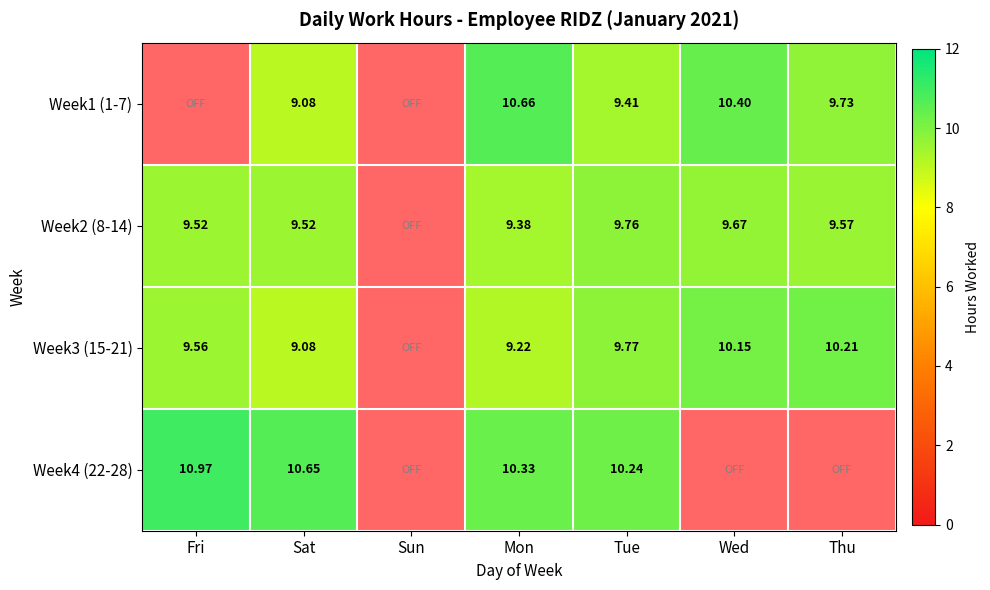

What is the difference between the maximum and minimum values in the Week2 (8-14) series?

9.8